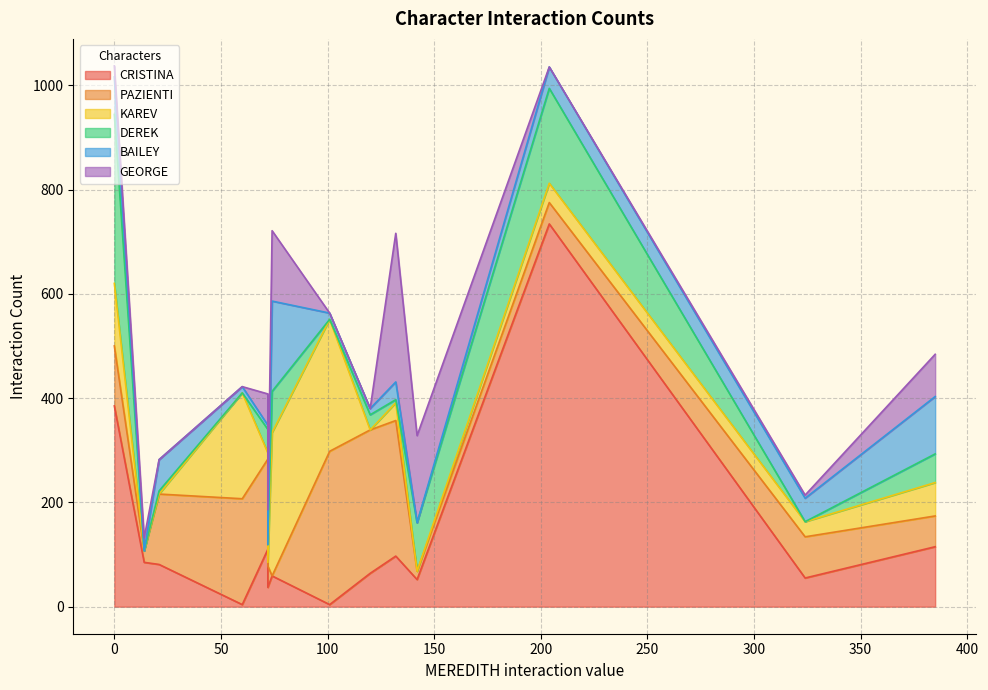

Which series has the largest total across all categories?

CRISTINA